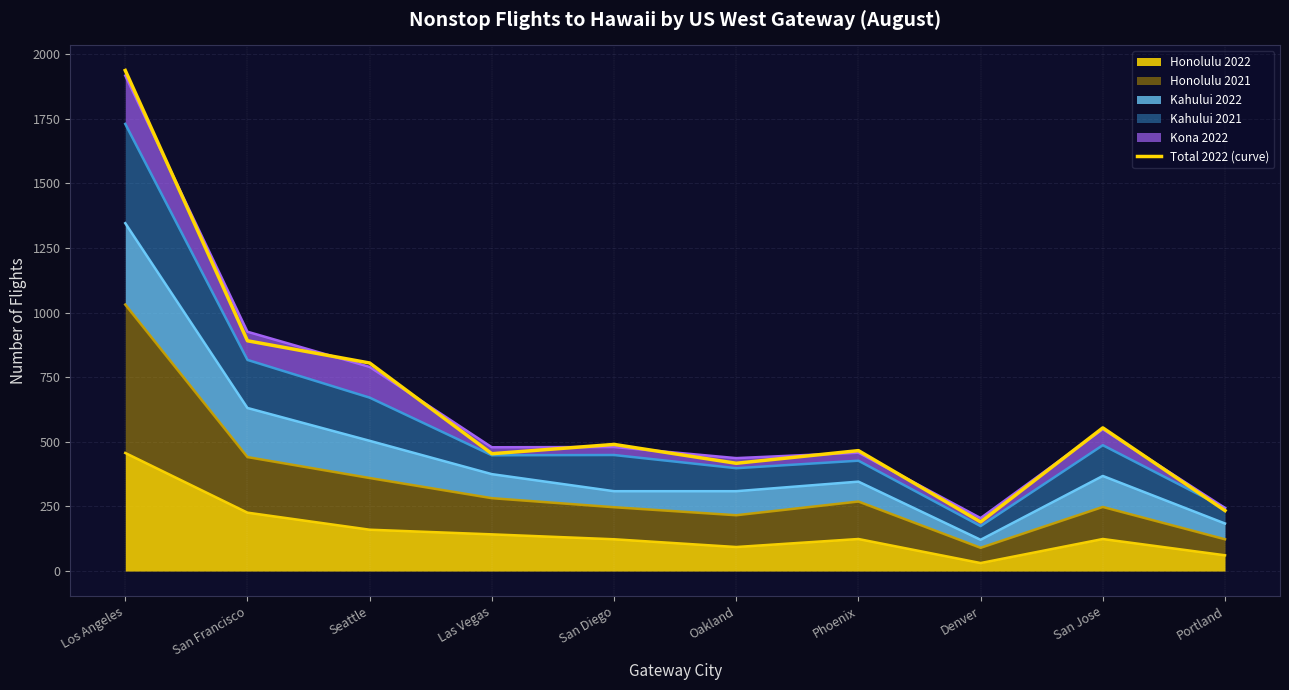

What is the difference between the values at Los Angeles and Oakland?

1520